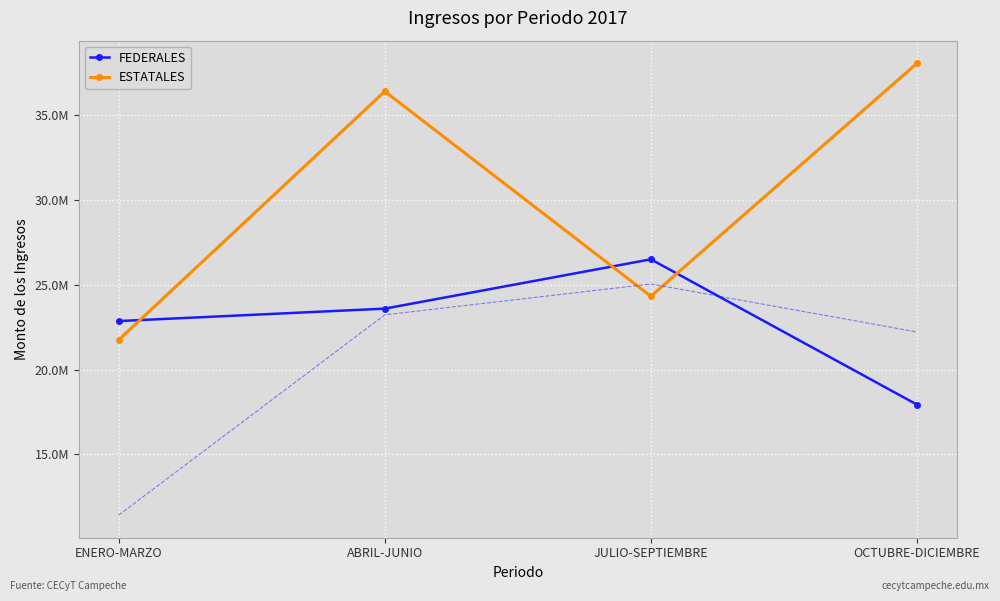

Between OCTUBRE-DICIEMBRE and ABRIL-JUNIO, which is larger?

ABRIL-JUNIO